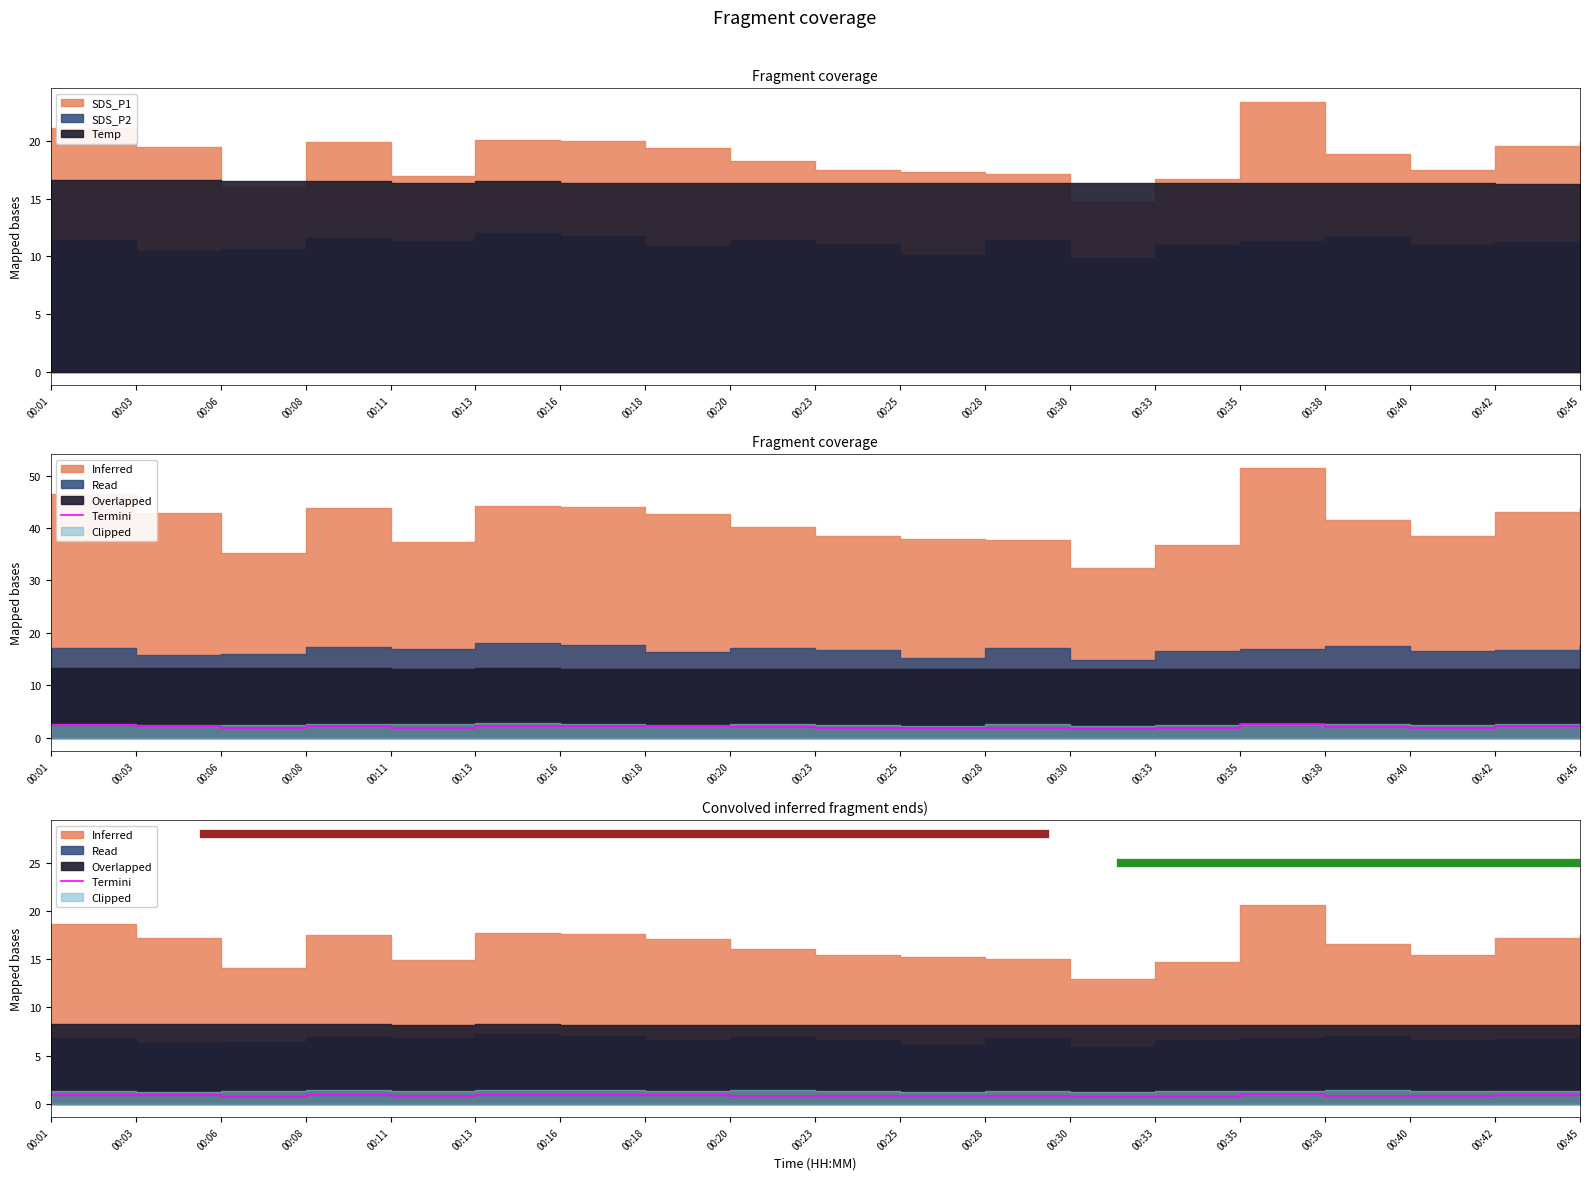

At which category does the chart reach its minimum across all series?

00:30